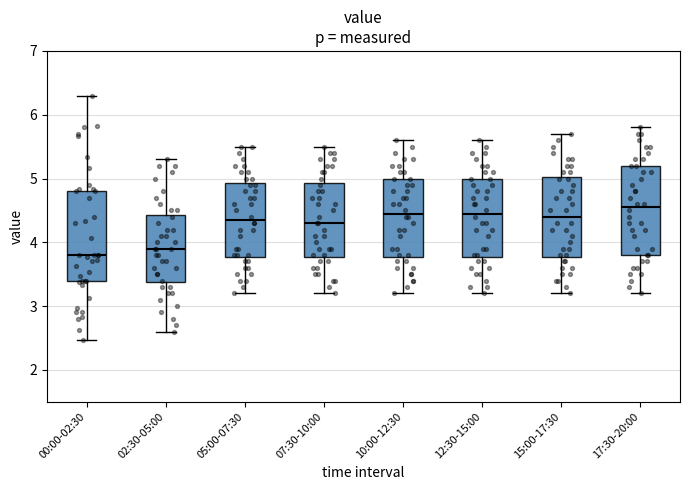

Reading left to right, read every box against the y-axis: the position of its median line, the range the box covers, and the ends of its whiskers. The values are not printed on the chart, so give them approximately, as read against the axis.

00:00-02:30: median 3.8, box 3.4 to 4.8, whiskers 2.5 to 6.3
02:30-05:00: median 3.9, box 3.4 to 4.4, whiskers 2.6 to 5.3
05:00-07:30: median 4.4, box 3.8 to 4.9, whiskers 3.2 to 5.5
07:30-10:00: median 4.3, box 3.8 to 4.9, whiskers 3.2 to 5.5
10:00-12:30: median 4.5, box 3.8 to 5.0, whiskers 3.2 to 5.6
12:30-15:00: median 4.5, box 3.8 to 5.0, whiskers 3.2 to 5.6
15:00-17:30: median 4.4, box 3.8 to 5.0, whiskers 3.2 to 5.7
17:30-20:00: median 4.6, box 3.8 to 5.2, whiskers 3.2 to 5.8